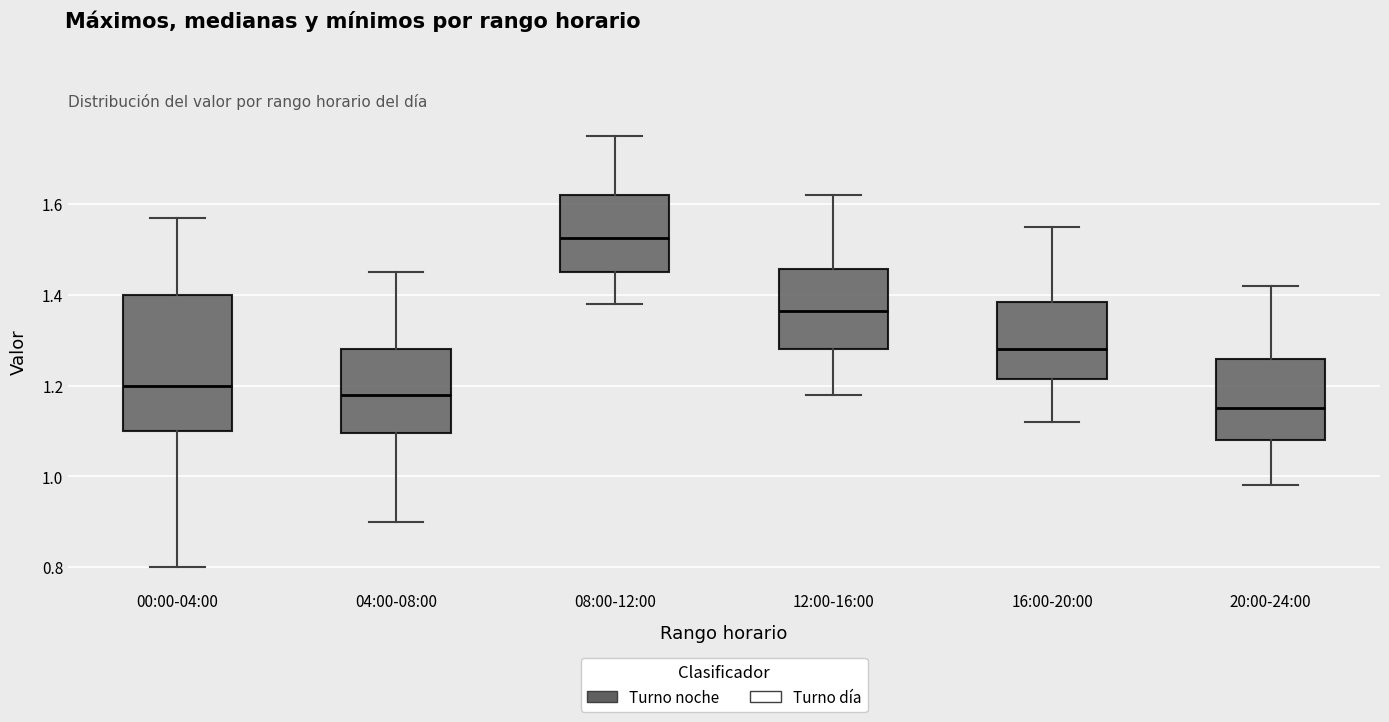

Which box's median line is the lowest?

20:00-24:00